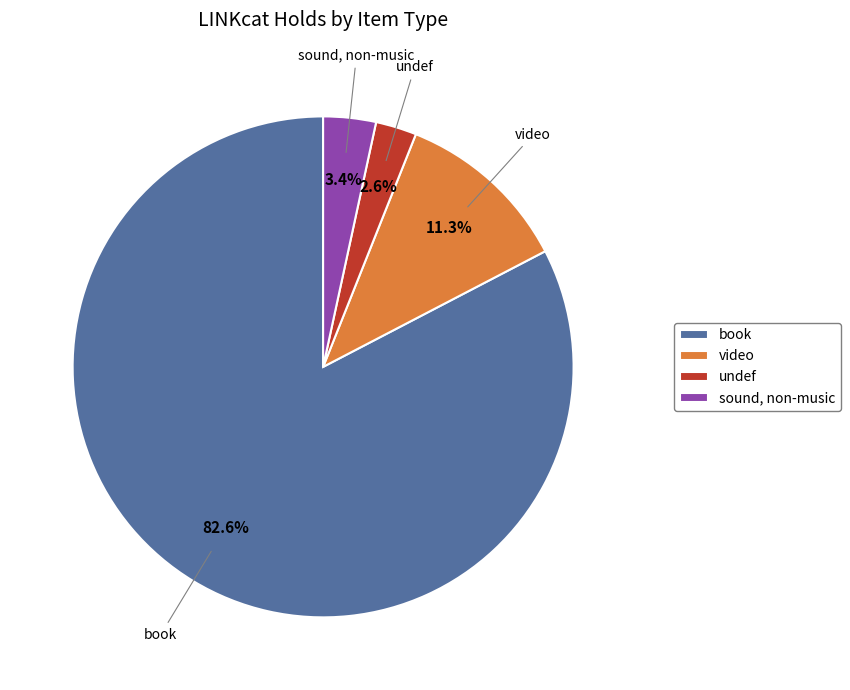

Does book account for over 50% of the chart?

Yes